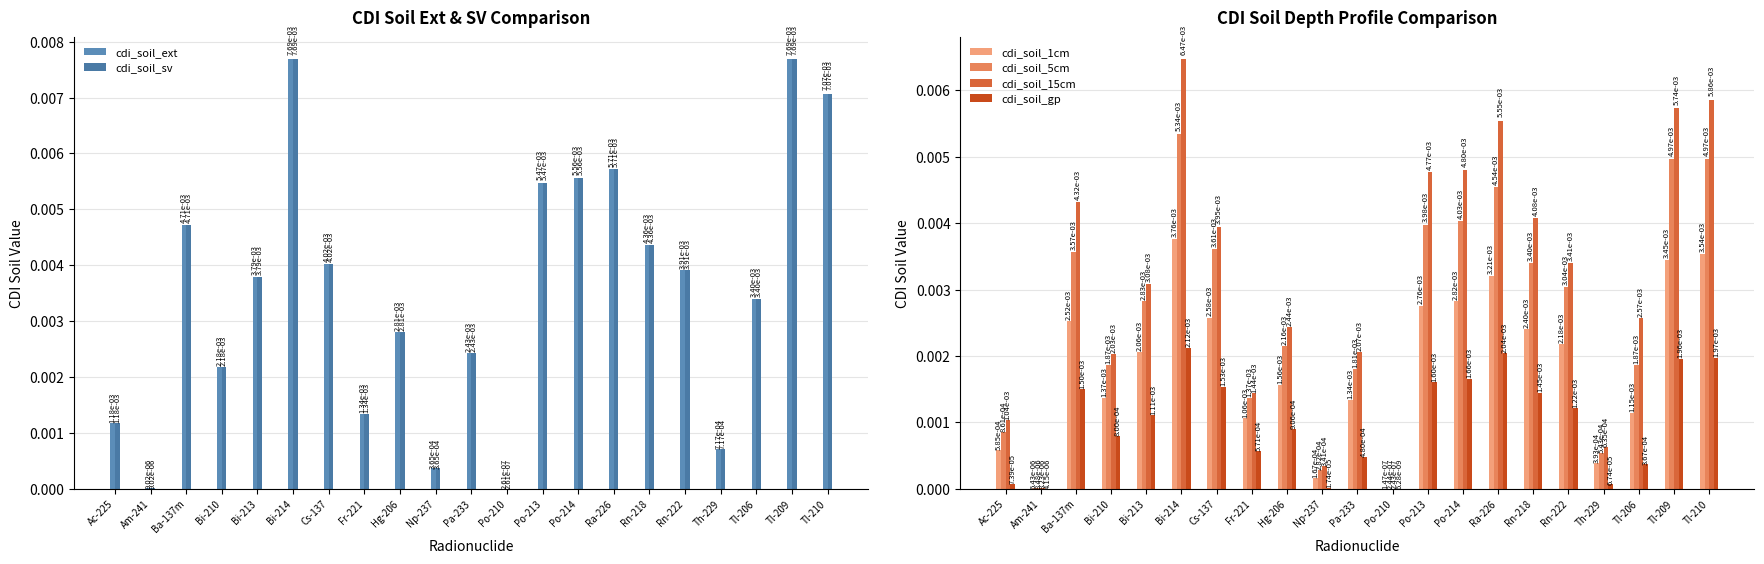

Reading left to right, transcribe all the data shown in this chart.

cdi_soil_ext: Ac-225=0.0	Am-241=0.0	Ba-137m=0.0	Bi-210=0.0	Bi-213=0.0	Bi-214=0.0	Cs-137=0.0	Fr-221=0.0	Hg-206=0.0	Np-237=0.0	Pa-233=0.0	Po-210=0.0	Po-213=0.0	Po-214=0.0	Ra-226=0.0	Rn-218=0.0	Rn-222=0.0	Th-229=0.0	Tl-206=0.0	Tl-209=0.0	Tl-210=0.0
cdi_soil_sv: Ac-225=0.0	Am-241=0.0	Ba-137m=0.0	Bi-210=0.0	Bi-213=0.0	Bi-214=0.0	Cs-137=0.0	Fr-221=0.0	Hg-206=0.0	Np-237=0.0	Pa-233=0.0	Po-210=0.0	Po-213=0.0	Po-214=0.0	Ra-226=0.0	Rn-218=0.0	Rn-222=0.0	Th-229=0.0	Tl-206=0.0	Tl-209=0.0	Tl-210=0.0
cdi_soil_1cm: Ac-225=0.0	Am-241=0.0	Ba-137m=0.0	Bi-210=0.0	Bi-213=0.0	Bi-214=0.0	Cs-137=0.0	Fr-221=0.0	Hg-206=0.0	Np-237=0.0	Pa-233=0.0	Po-210=0.0	Po-213=0.0	Po-214=0.0	Ra-226=0.0	Rn-218=0.0	Rn-222=0.0	Th-229=0.0	Tl-206=0.0	Tl-209=0.0	Tl-210=0.0
cdi_soil_5cm: Ac-225=0.0	Am-241=0.0	Ba-137m=0.0	Bi-210=0.0	Bi-213=0.0	Bi-214=0.0	Cs-137=0.0	Fr-221=0.0	Hg-206=0.0	Np-237=0.0	Pa-233=0.0	Po-210=0.0	Po-213=0.0	Po-214=0.0	Ra-226=0.0	Rn-218=0.0	Rn-222=0.0	Th-229=0.0	Tl-206=0.0	Tl-209=0.0	Tl-210=0.0
cdi_soil_15cm: Ac-225=0.0	Am-241=0.0	Ba-137m=0.0	Bi-210=0.0	Bi-213=0.0	Bi-214=0.0	Cs-137=0.0	Fr-221=0.0	Hg-206=0.0	Np-237=0.0	Pa-233=0.0	Po-210=0.0	Po-213=0.0	Po-214=0.0	Ra-226=0.0	Rn-218=0.0	Rn-222=0.0	Th-229=0.0	Tl-206=0.0	Tl-209=0.0	Tl-210=0.0
cdi_soil_gp: Ac-225=0.0	Am-241=0.0	Ba-137m=0.0	Bi-210=0.0	Bi-213=0.0	Bi-214=0.0	Cs-137=0.0	Fr-221=0.0	Hg-206=0.0	Np-237=0.0	Pa-233=0.0	Po-210=0.0	Po-213=0.0	Po-214=0.0	Ra-226=0.0	Rn-218=0.0	Rn-222=0.0	Th-229=0.0	Tl-206=0.0	Tl-209=0.0	Tl-210=0.0